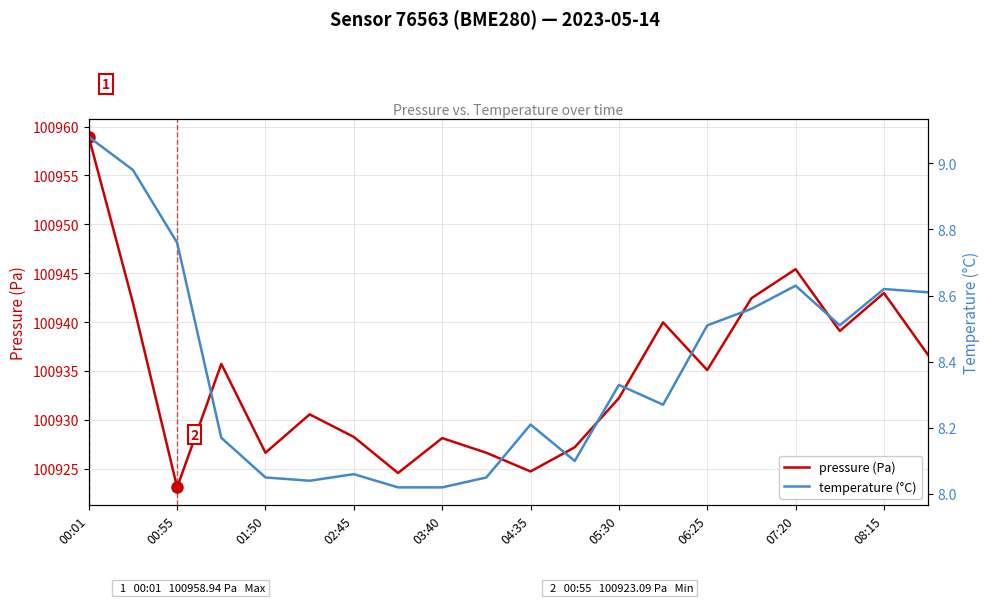

True or false: temperature (°C) has a value of 3.4 at 11.

False